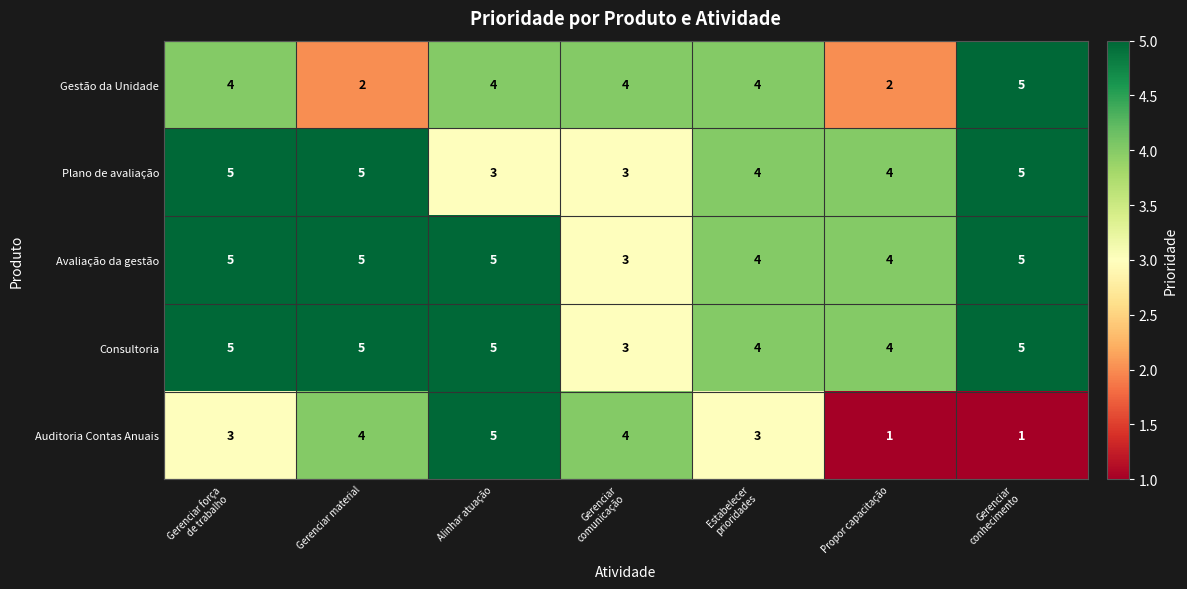

What is the total value across all series at Propor capacitação?

15